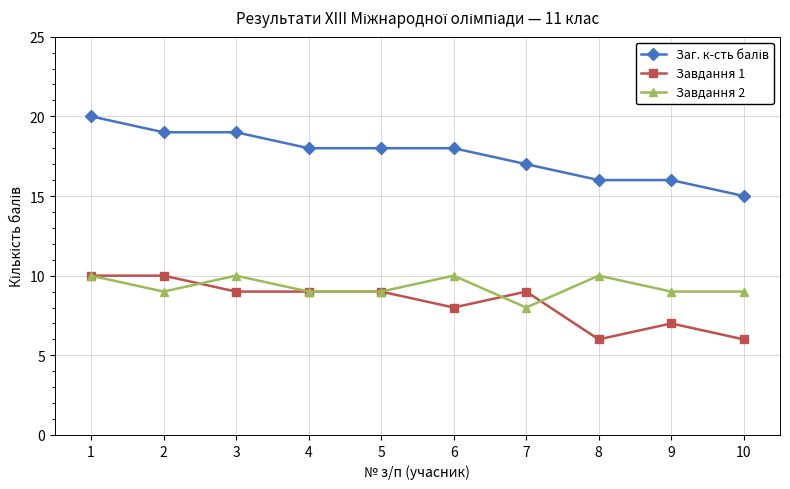

What value does the Завдання 2 series have at 4?

9